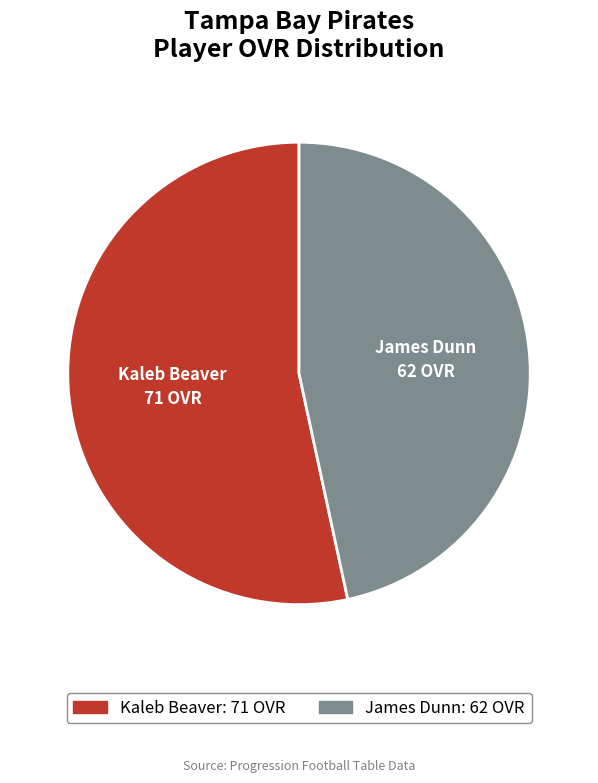

Rank the categories by value from highest to lowest.

Kaleb Beaver, James Dunn